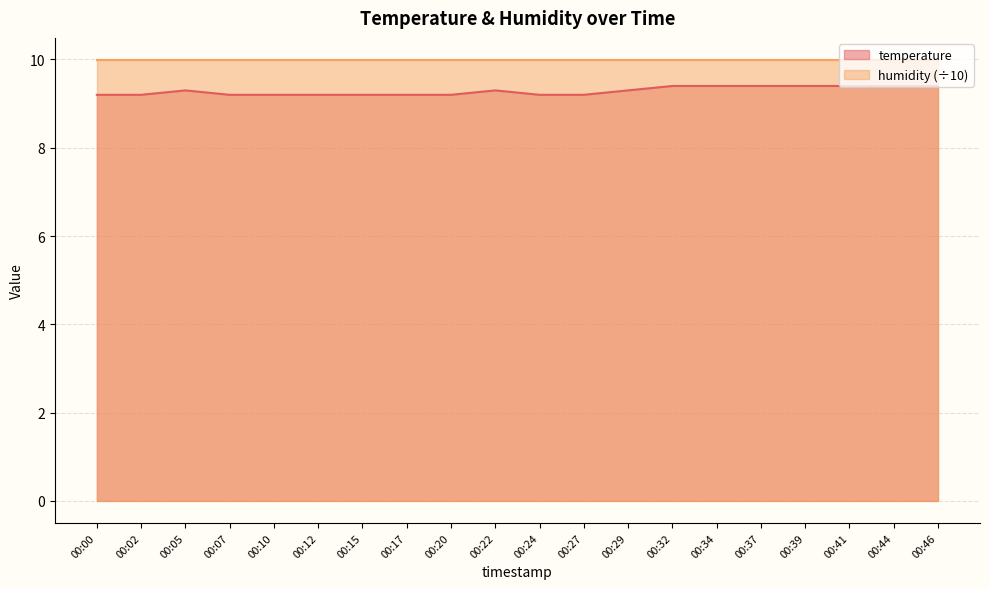

What is the ratio of the value at 00:34 to the value at 00:44?

1.0